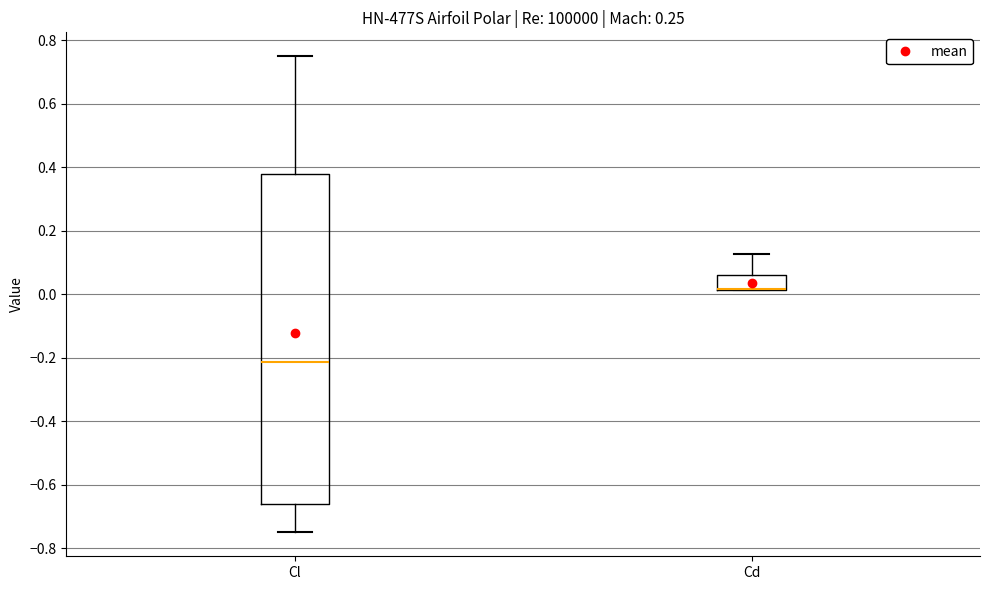

Reading left to right, transcribe this box plot: for each box, give where its median line is, the range the box spans, and where its two whiskers end, as read against the y-axis. The values are not printed on the chart, so give them approximately, as read against the axis.

Cl: median -0.22, box -0.66 to 0.38, whiskers -0.74 to 0.76
Cd: median 0.02 (drawn on the box's lower edge), box 0.02 to 0.06, whiskers 0.02 to 0.12